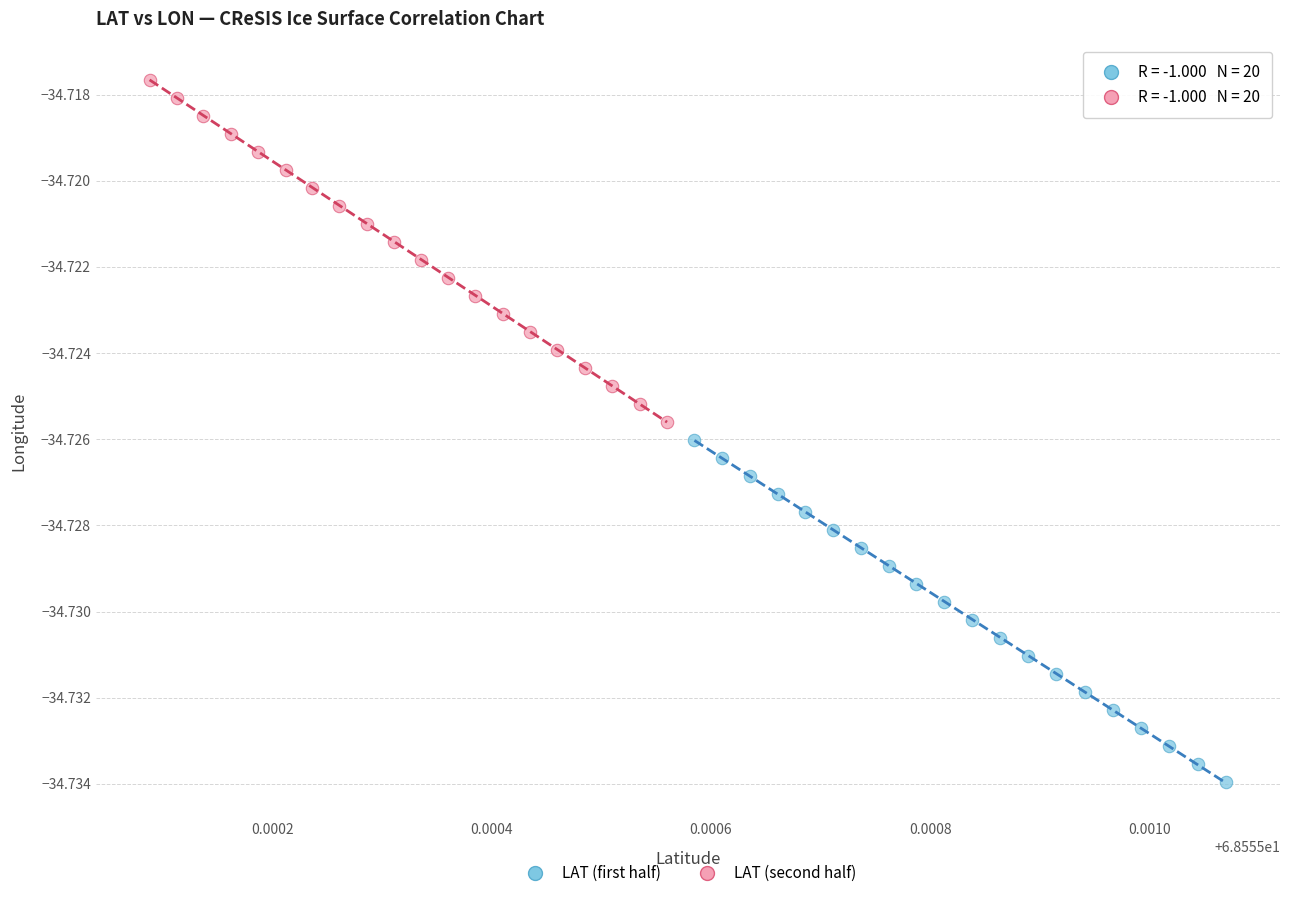

What are all the series names shown in the legend?

LAT (first half), LAT (second half)